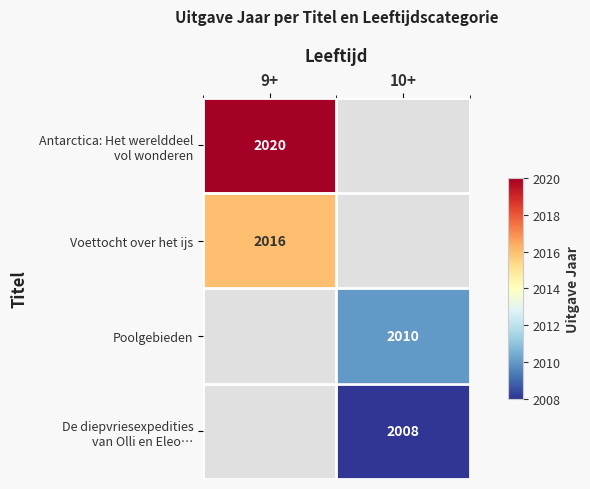

Which label corresponds to the smallest value in the chart?

10+